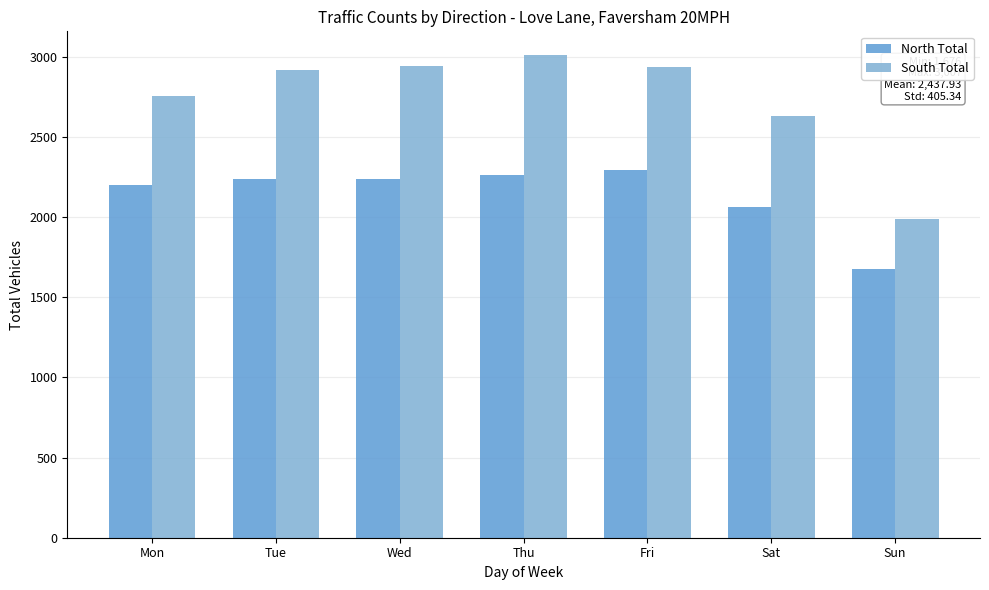

What are all the series names shown in the legend?

North Total, South Total